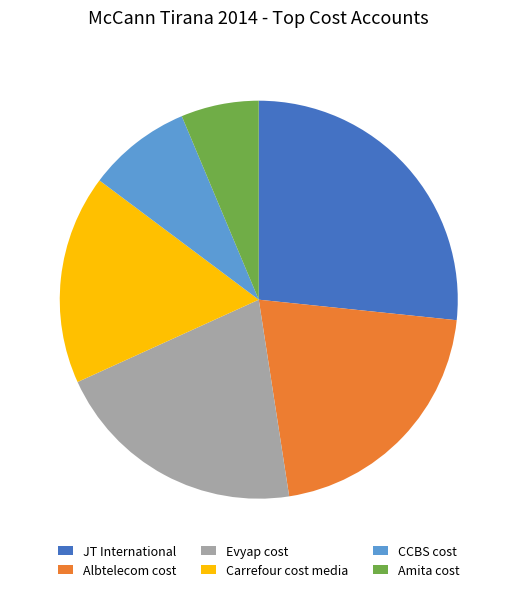

Is the sum of Carrefour cost media and JT International greater than half?

No